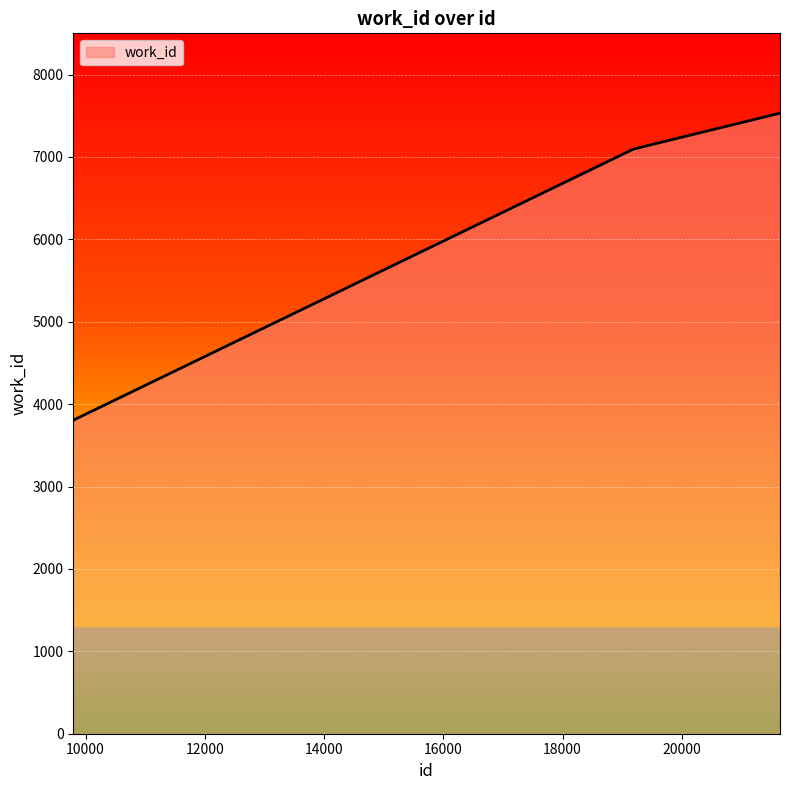

What is the average value?

6657